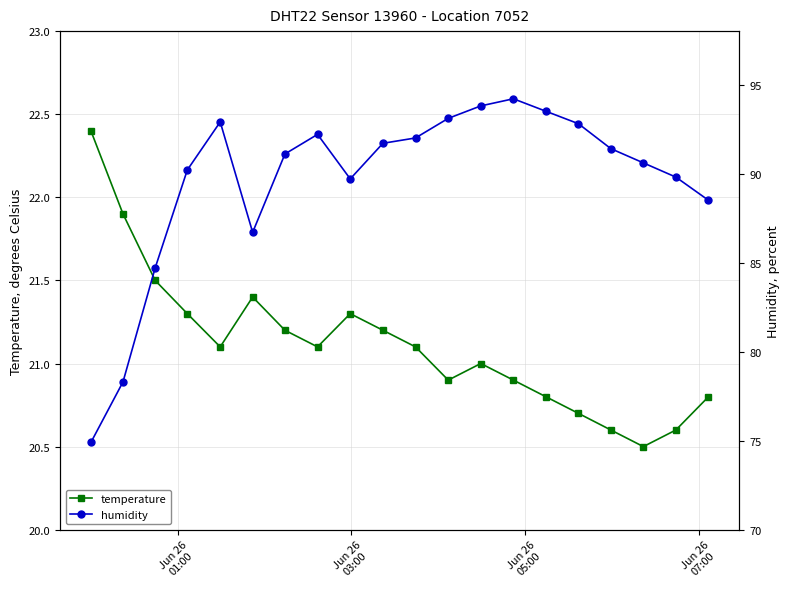

How many categories are shown in the chart?

20